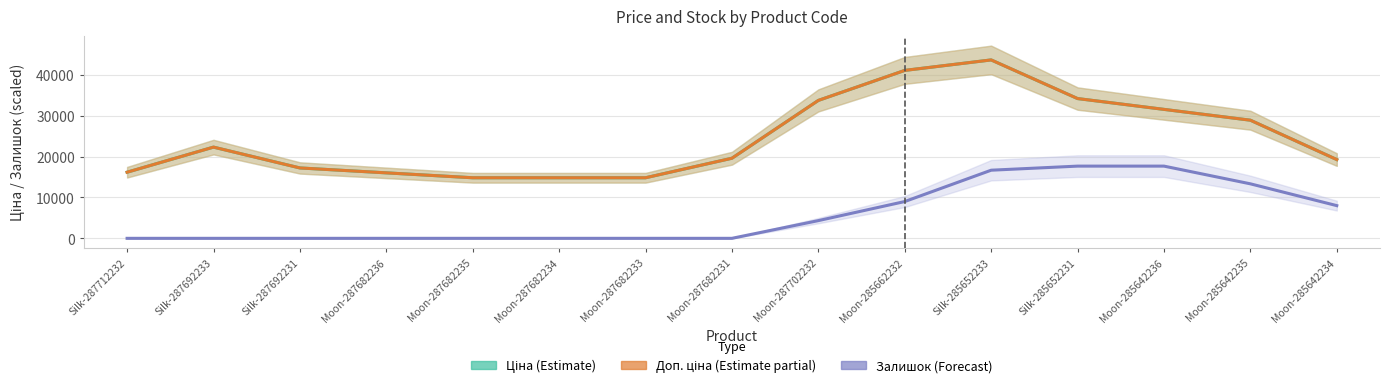

The Залишок (Forecast) series shows 9093.5 at Moon-287682236. True or false?

False